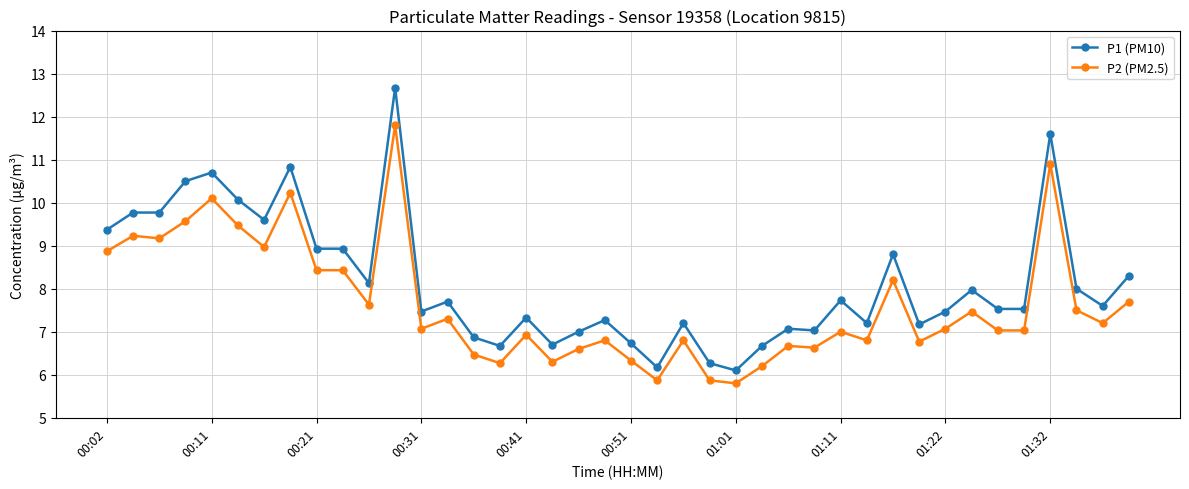

Which series has the widest spread of values?

P1 (PM10)